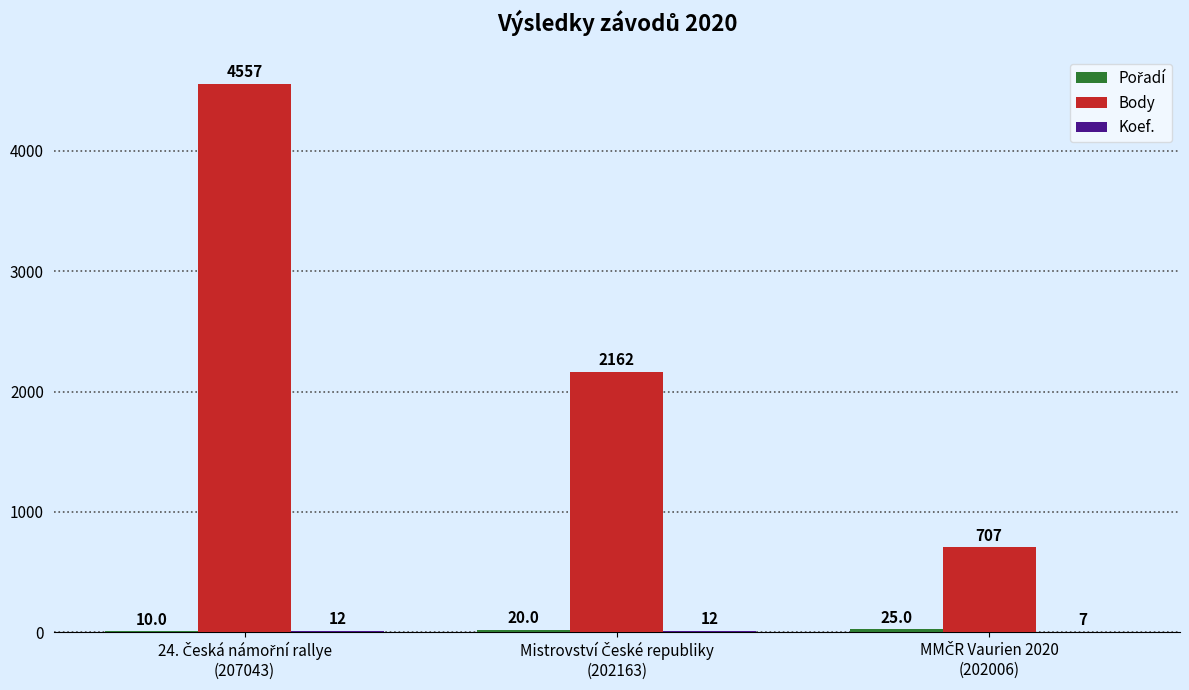

What is the maximum value shown in the chart?

4557